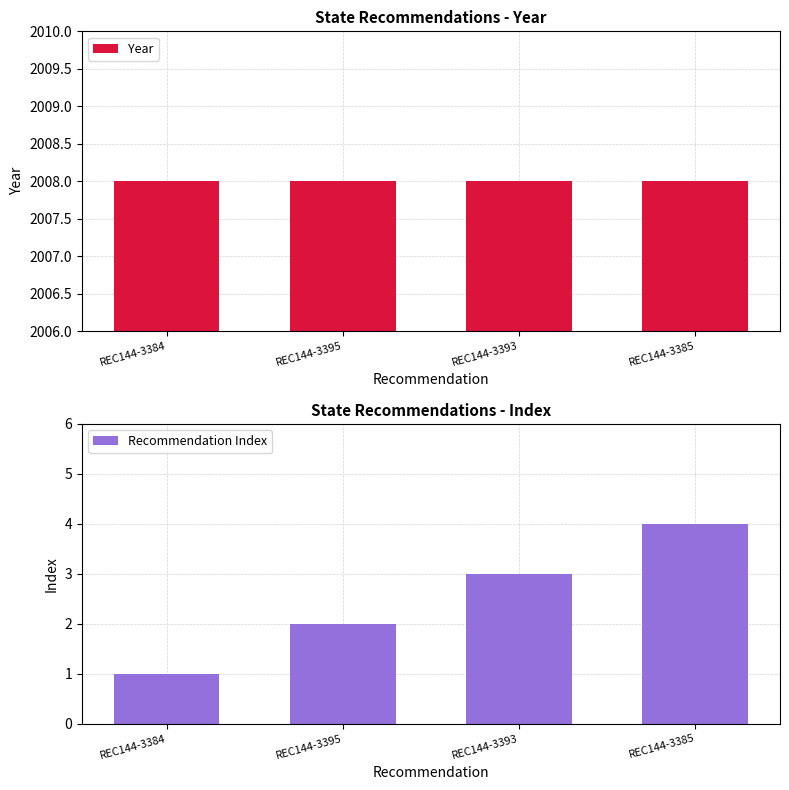

Reading left to right, list all the values displayed in this chart.

Year: 2008	2008	2008	2008
Recommendation Index: 1	2	3	4